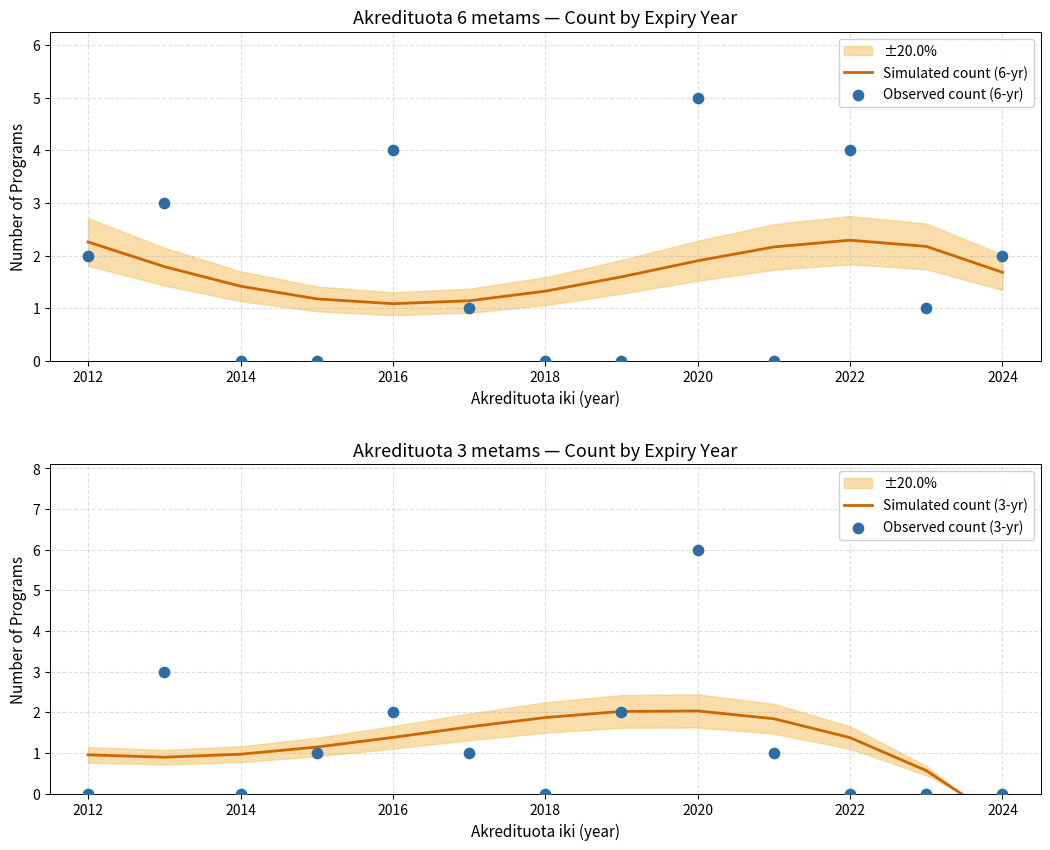

Which series has the largest total across all categories?

Simulated count (6-yr)